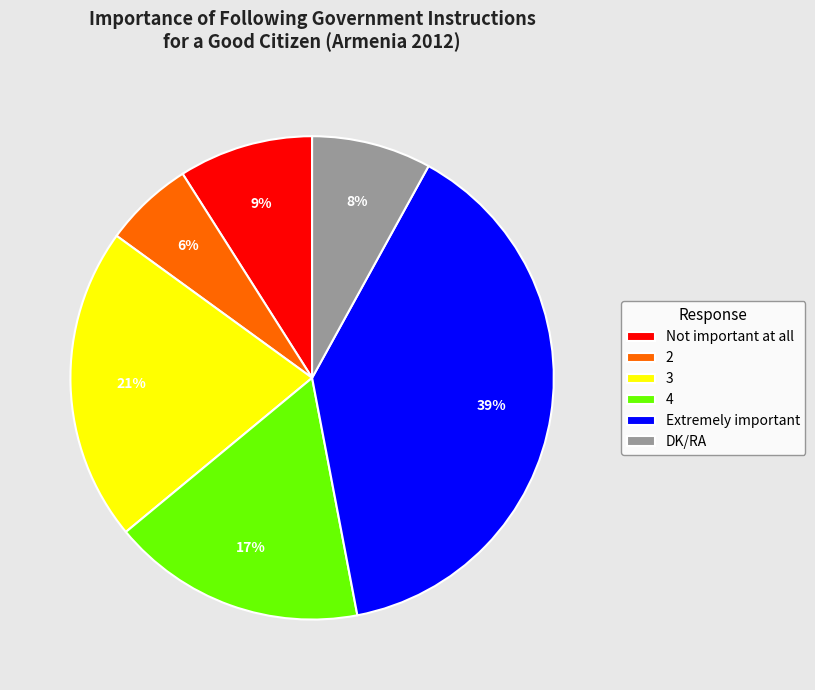

To the nearest percent, what is the combined percentage of Extremely important and 4?

56%